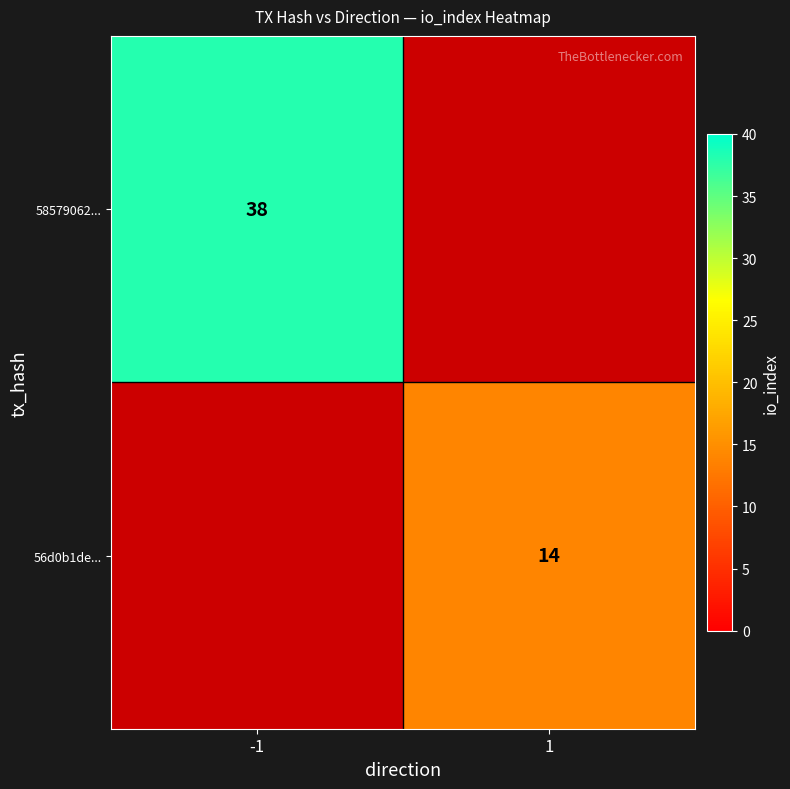

Is the value of 56d0b1de... at 1 greater than the value of 58579062... at -1?

No